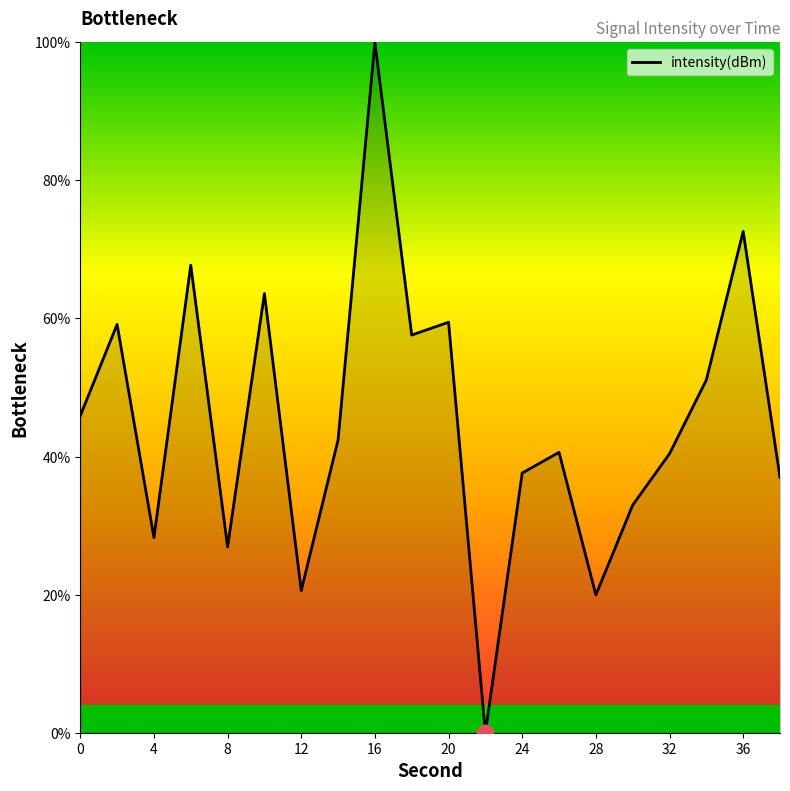

How many interior local peaks (higher than both neighbors) does the data have?

7